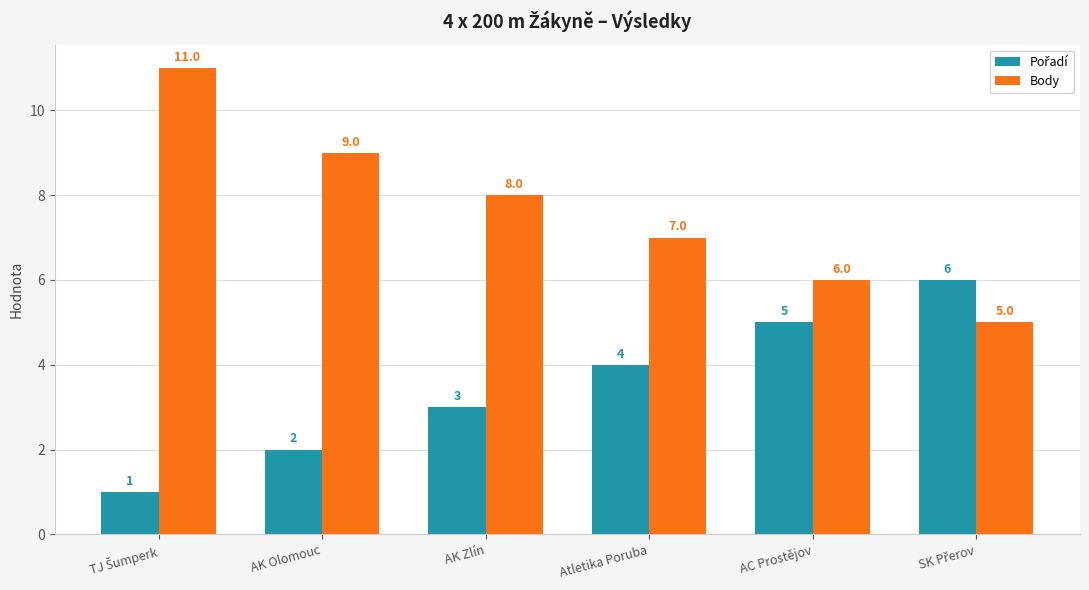

What is the difference between the highest and lowest values at AK Olomouc?

7